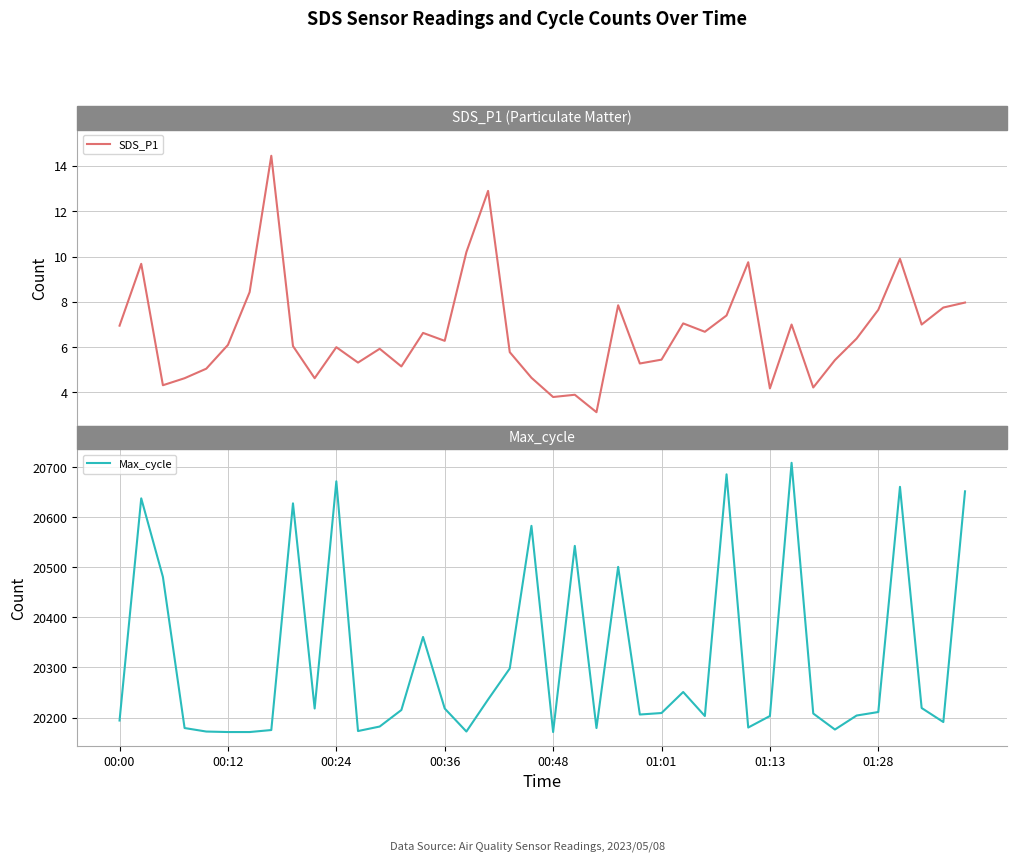

What is the approximate value of SDS_P1 at 31?

7.0